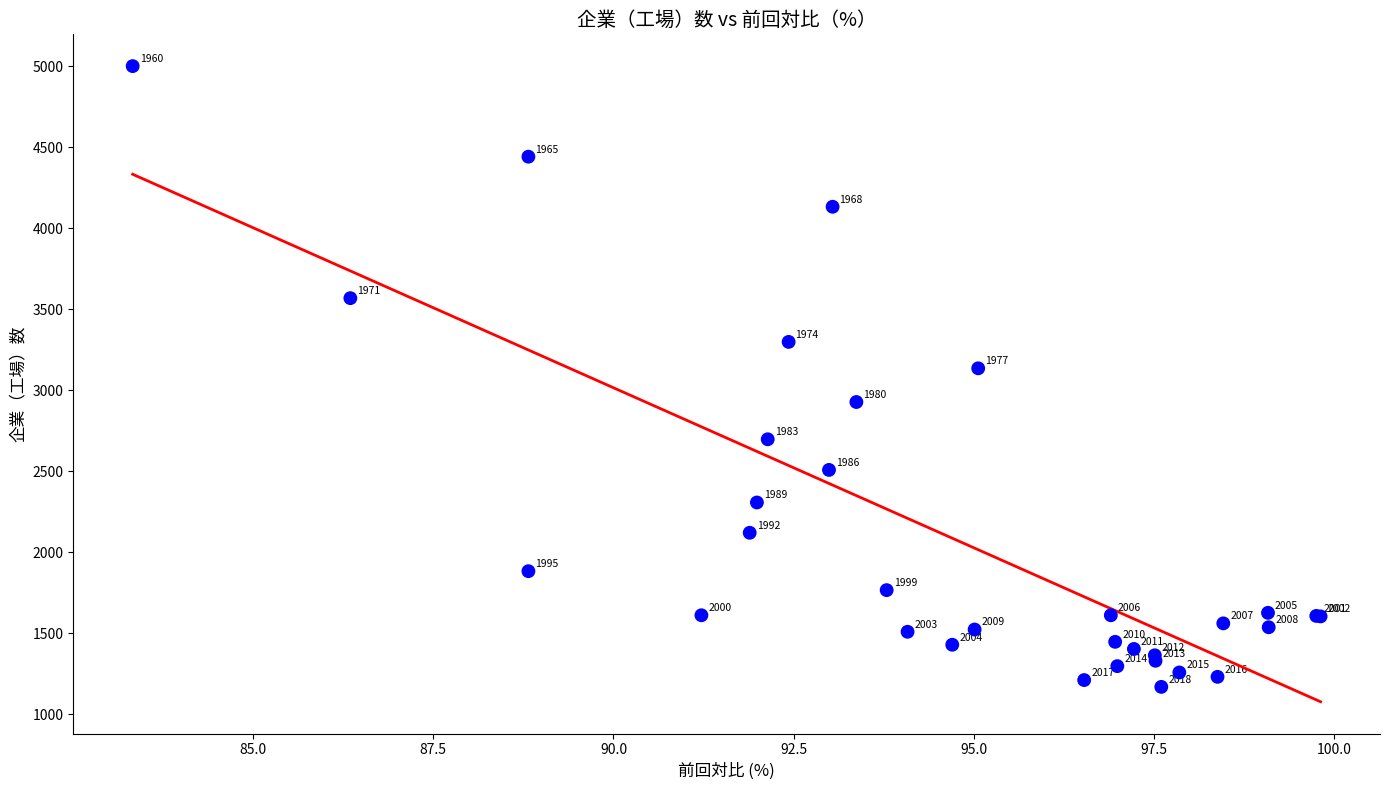

What Y value in the scatter plot is closest to 3084?

3135